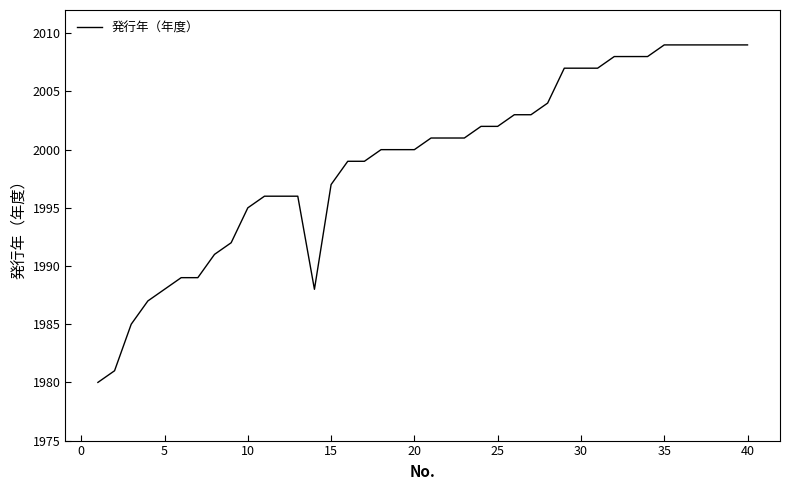

What is the difference between the second highest and second lowest values?

28